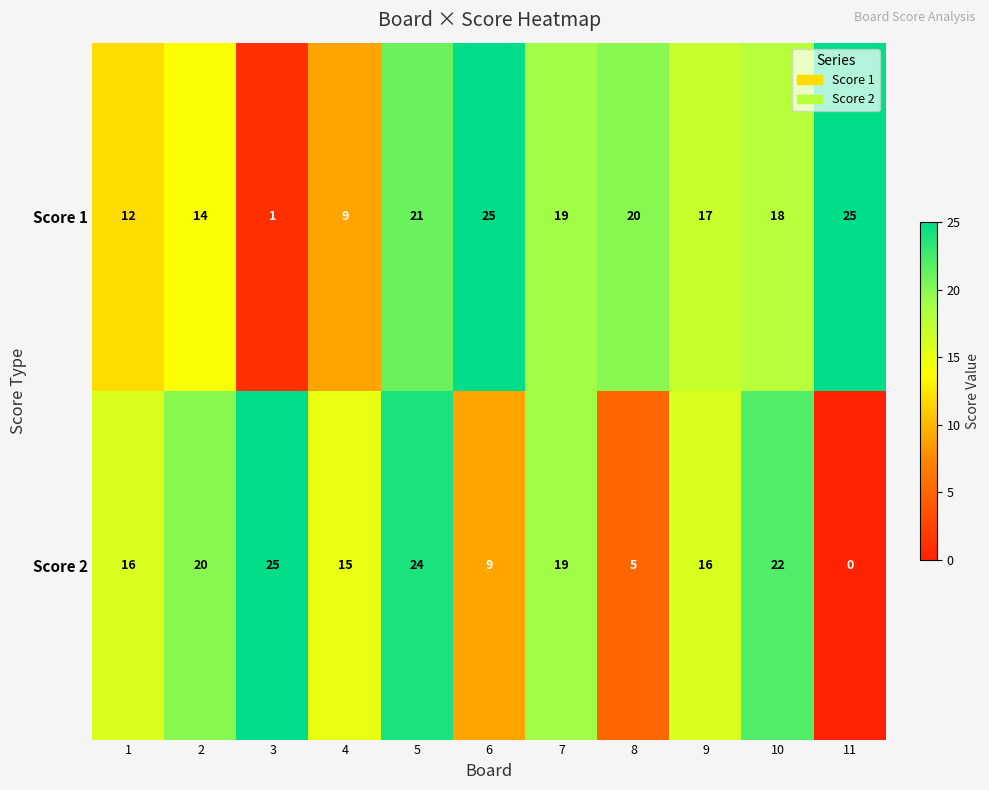

What value does the Score 2 series have at 8, to the nearest 5?

5